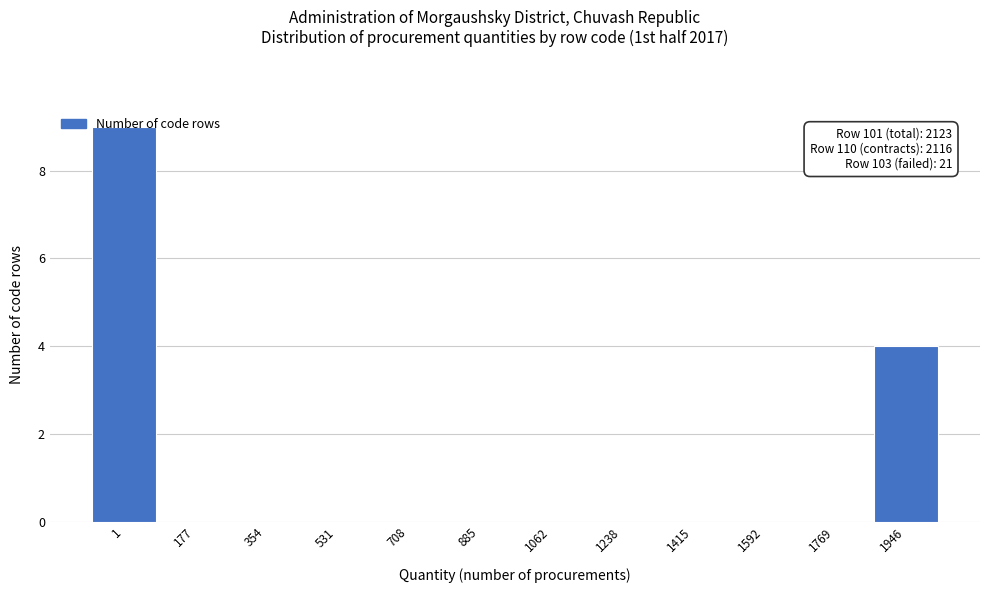

True or false: the data shows 9 at 1.

True